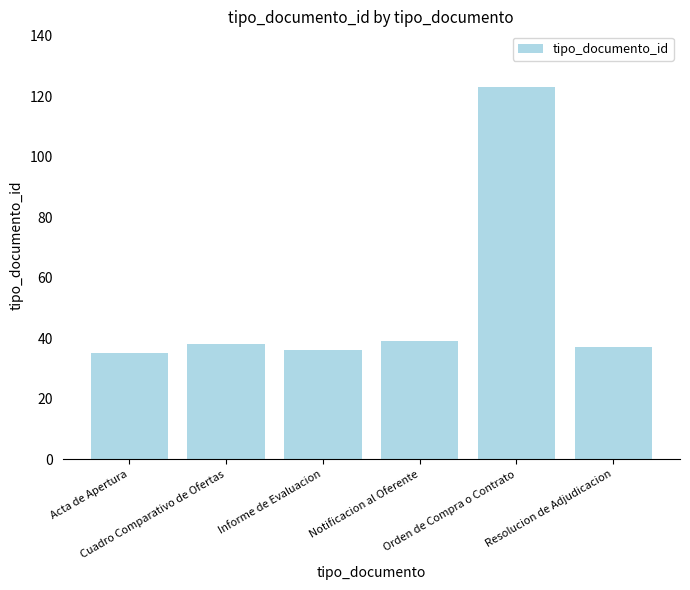

What is the maximum value shown in the chart?

123